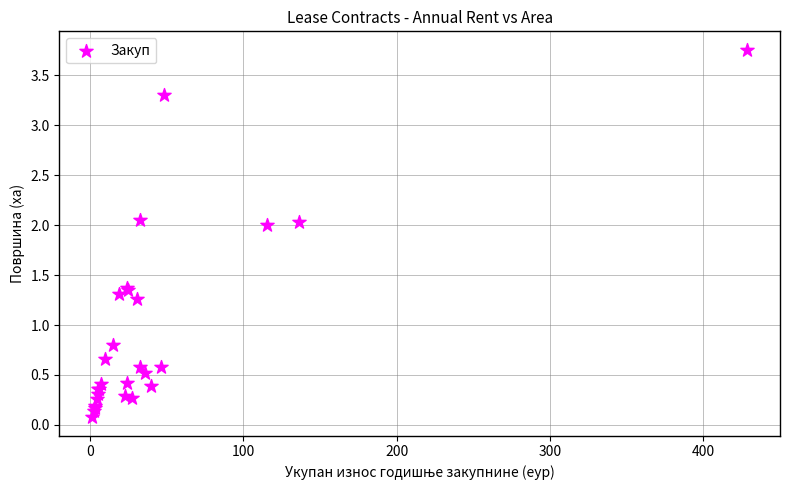

What Y value in the scatter plot is closest to 1?

0.8